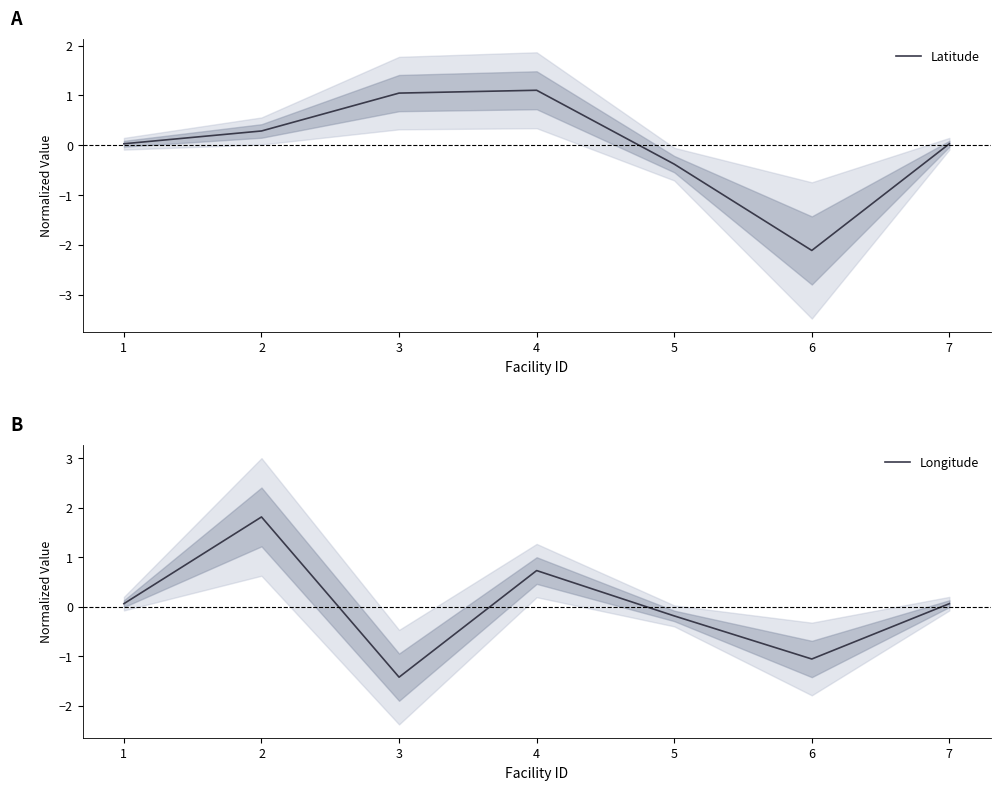

Reading right to left, extract all data points from this chart.

Latitude: 7=0.0	6=-2.1	5=-0.4	4=1.1	3=1.0	2=0.3	1=0.0
Longitude: 7=0.1	6=-1.1	5=-0.2	4=0.7	3=-1.4	2=1.8	1=0.1